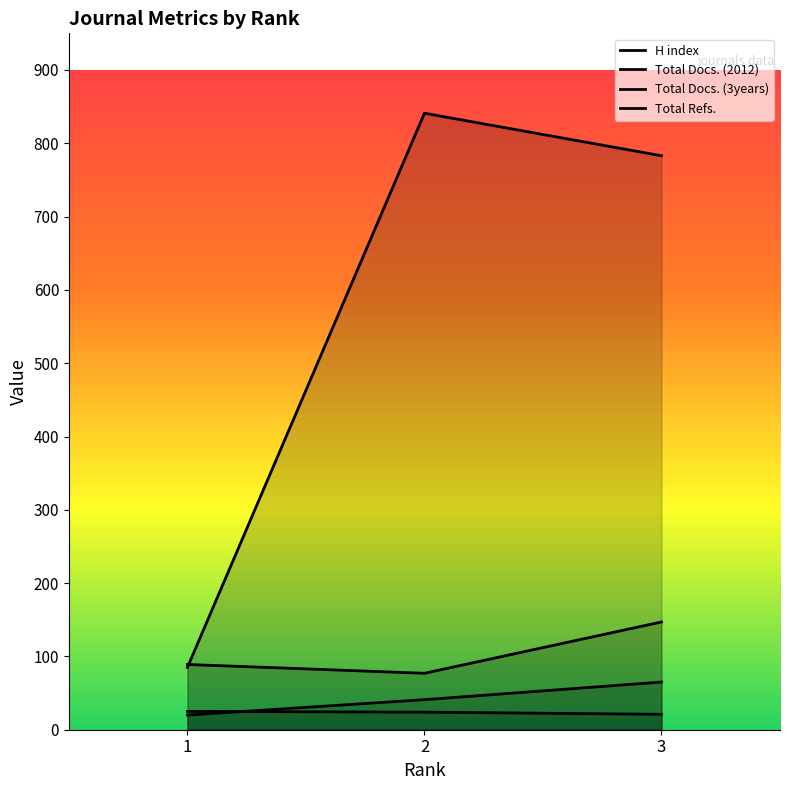

How many data points in H index are less than 24?

1